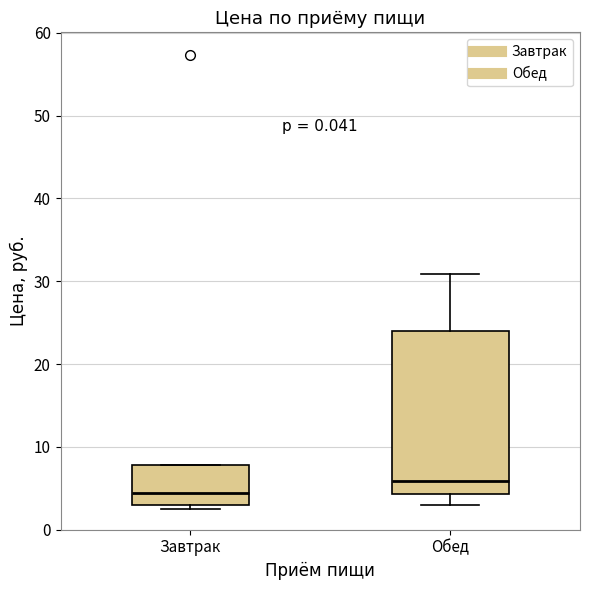

Which box's median line is the lowest?

Завтрак